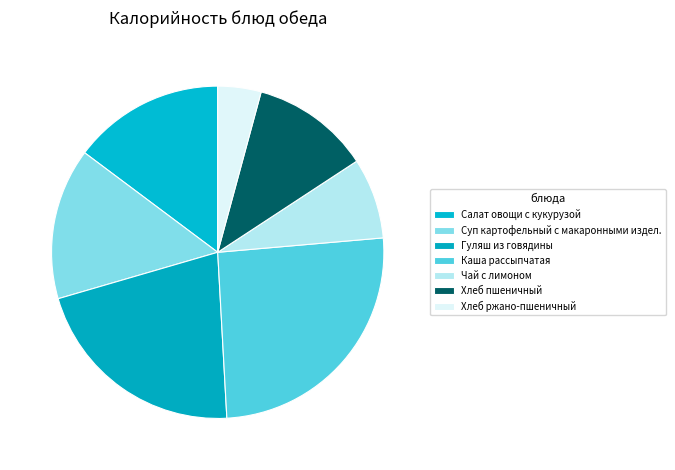

To the nearest percent, what is the average slice percentage?

14%